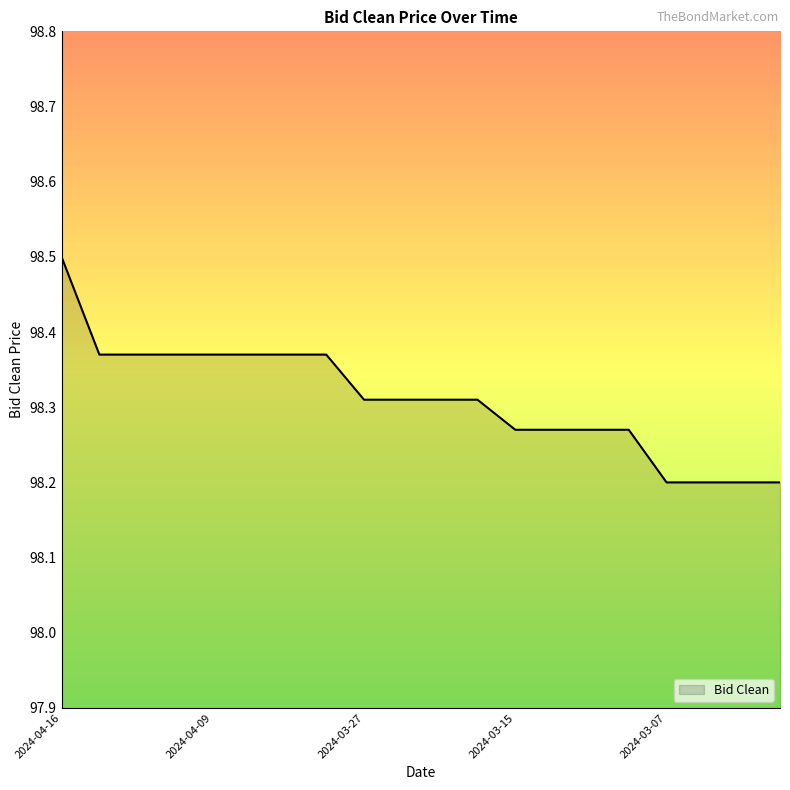

What is the difference between the maximum and minimum values?

0.3